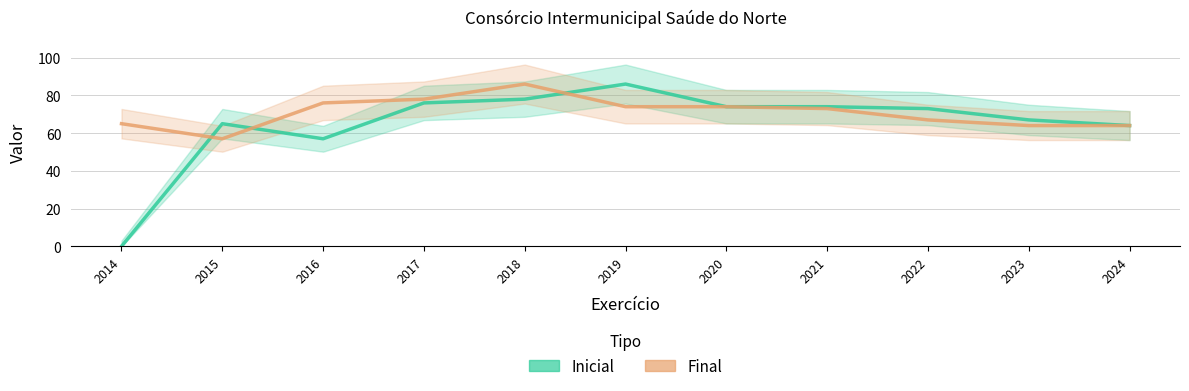

What is the difference between the Final values at 2021 and 2015?

16